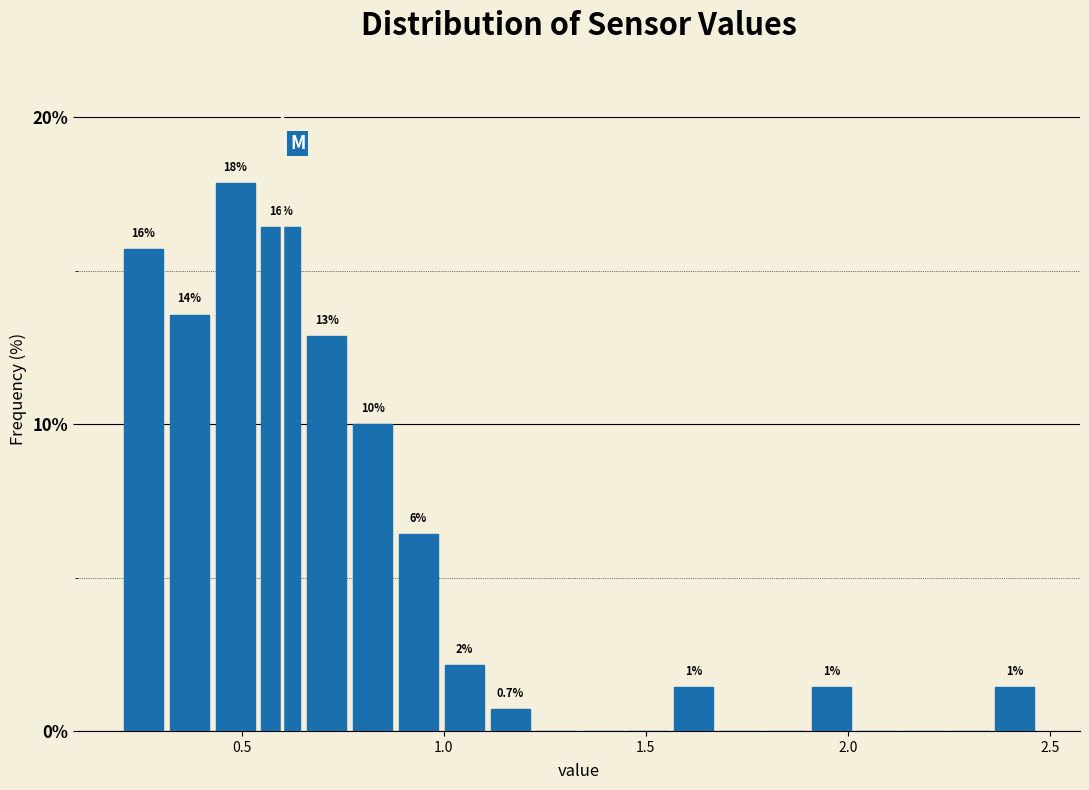

Around what value on the x-axis is the tallest bar? Give the approximate position of its centre, as read against the axis.

0.50